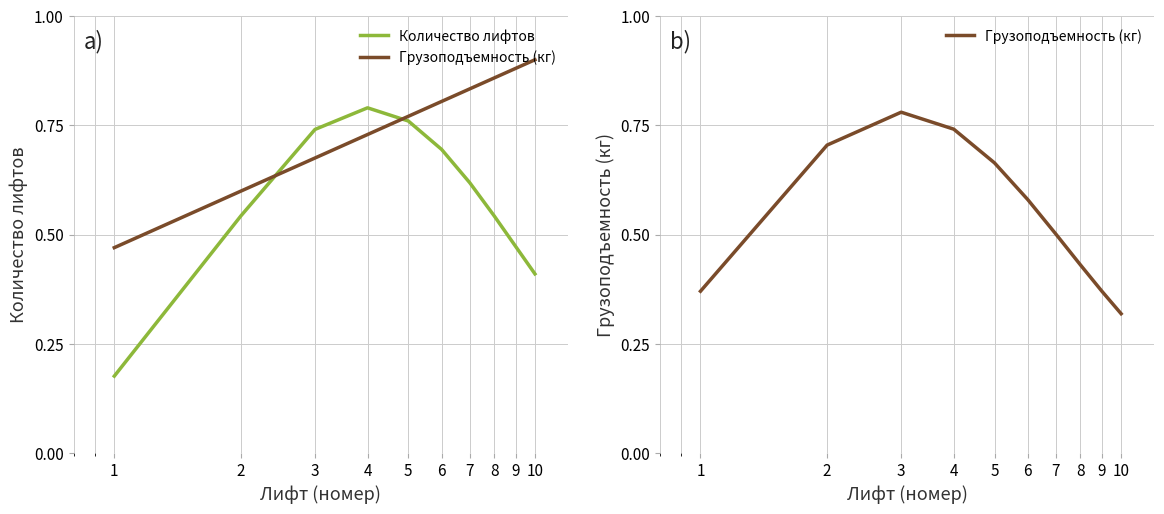

Which series changed the most between 2 and 4?

Количество лифтов